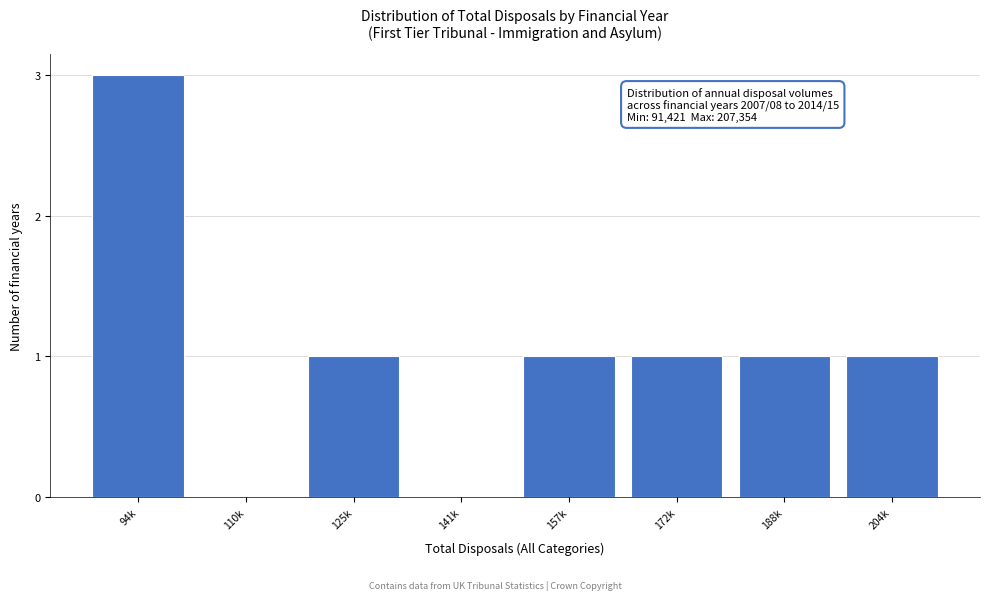

Reading left to right, list all the values displayed in this chart.

94k=3	110k=0	125k=1	141k=0	157k=1	172k=1	188k=1	204k=1